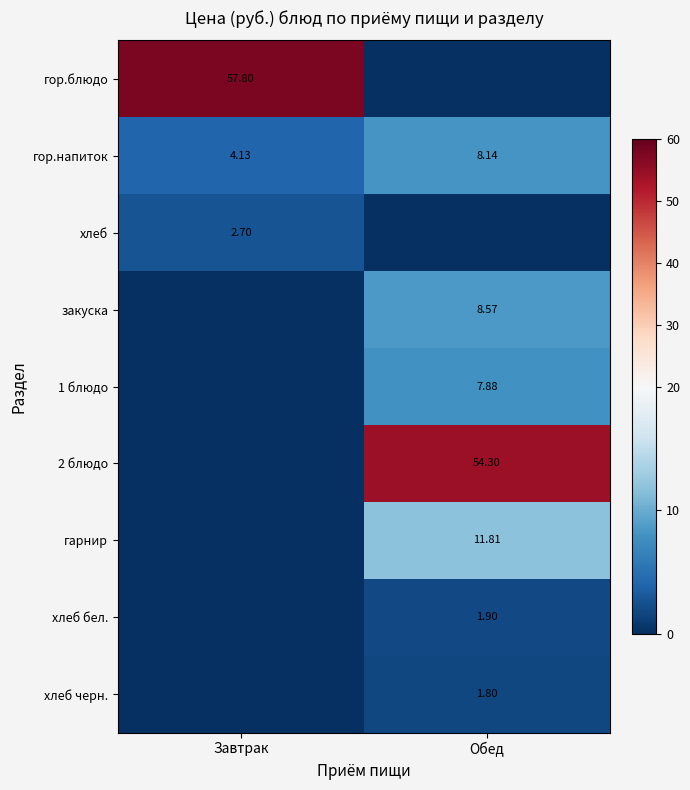

Is the value of хлеб at Завтрак greater than the value of 2 блюдо at Обед?

No